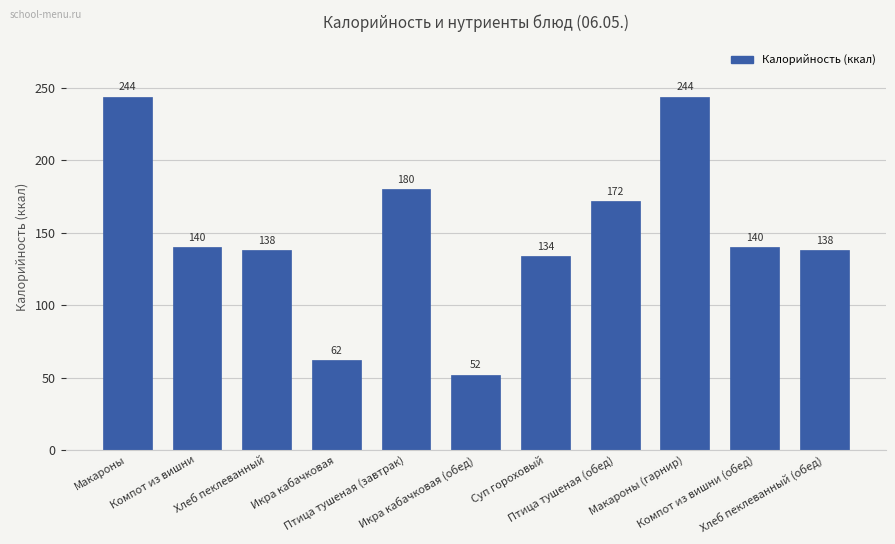

At which category does the chart reach its minimum across all series?

Икра кабачковая (обед)